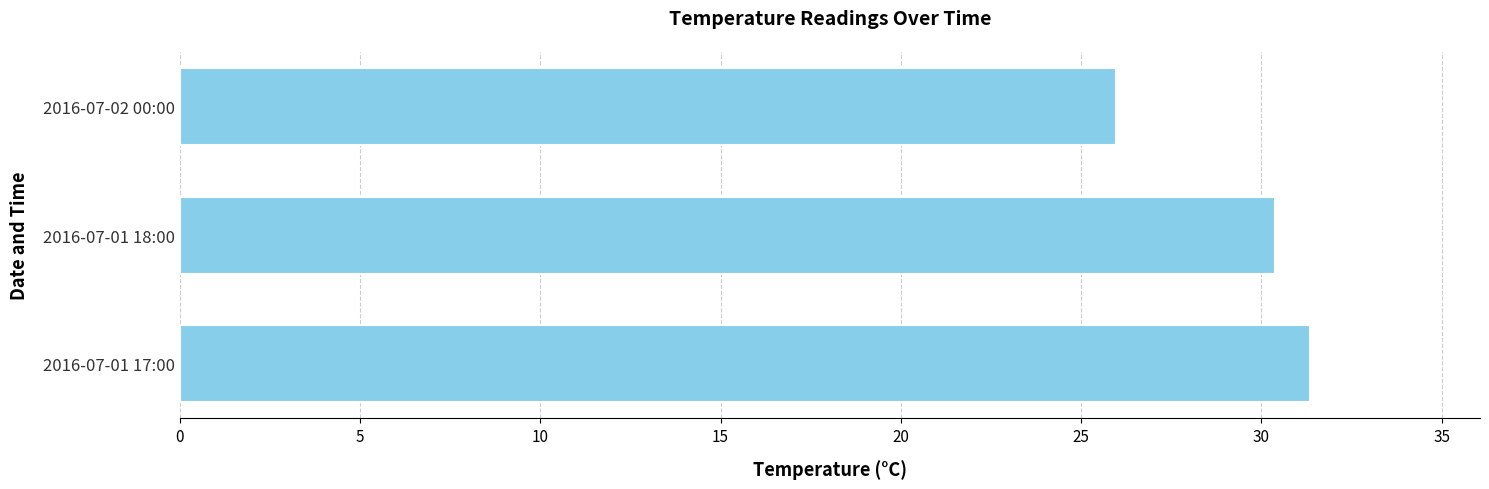

What is the change in value from 2016-07-01 18:00 to 2016-07-02 00:00?

-4.4